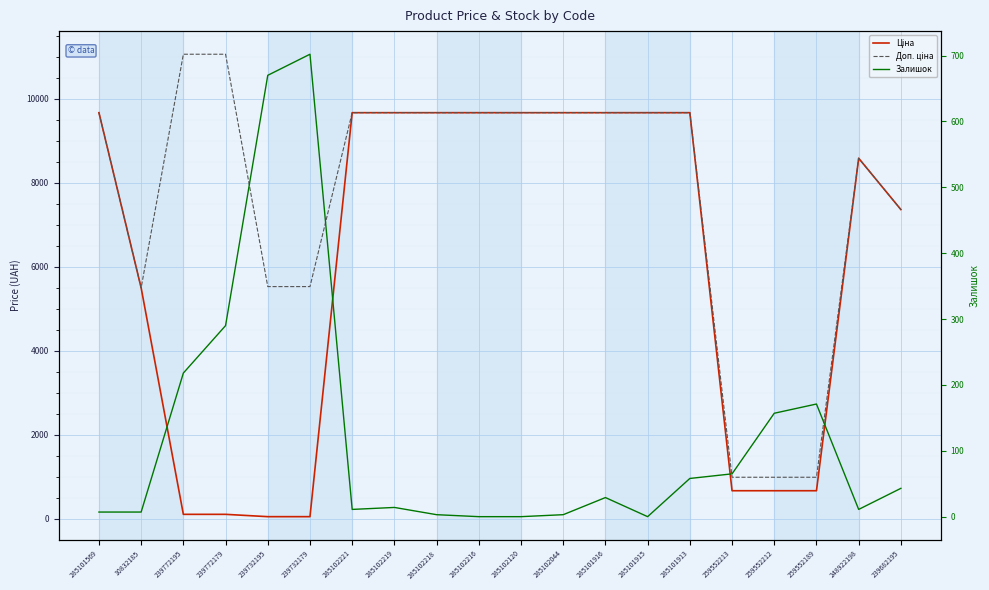

What is the difference between the second highest and second lowest values in the Доп. ціна series?

10062.3